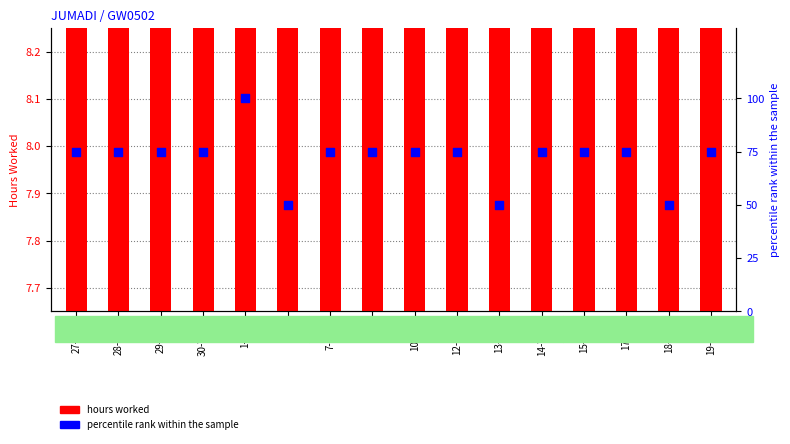

Which series contains the lowest Y value?

hours worked